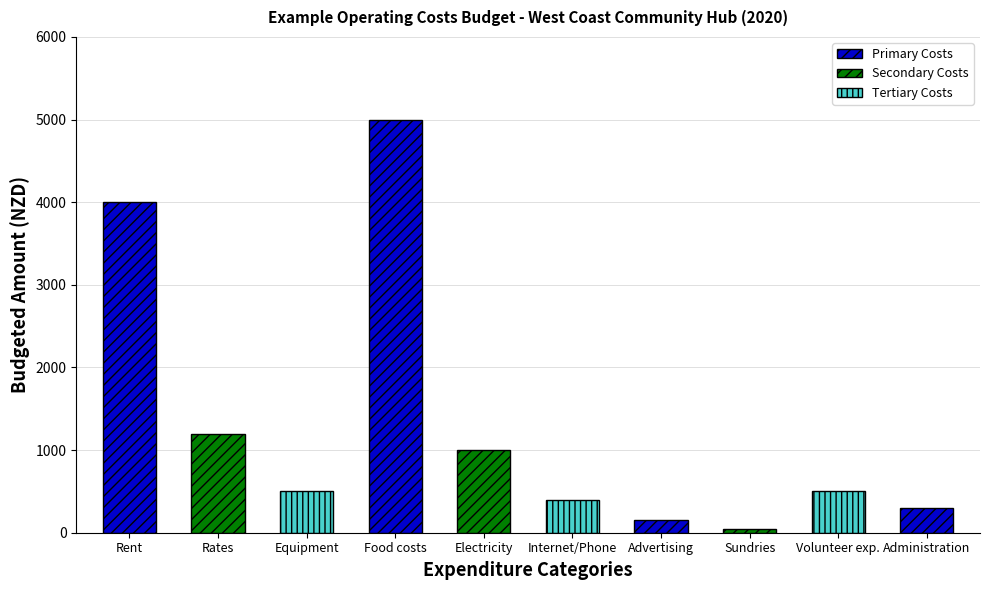

Approximately how many times larger is the value at Advertising compared to Volunteer exp.?

0.3